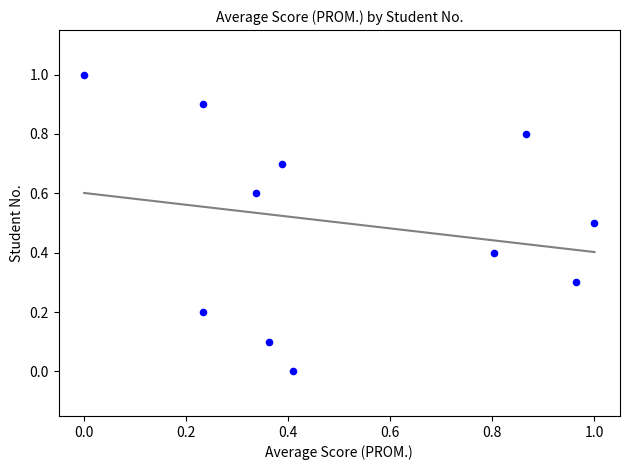

What is the average X value?

0.5